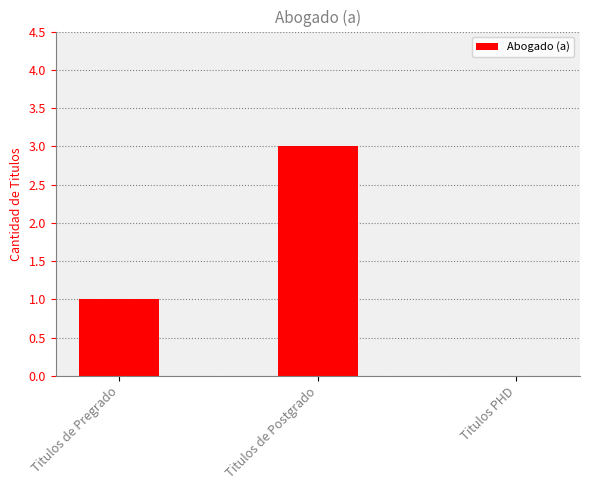

Is it true that the value at Titulos de Postgrado is 2?

False